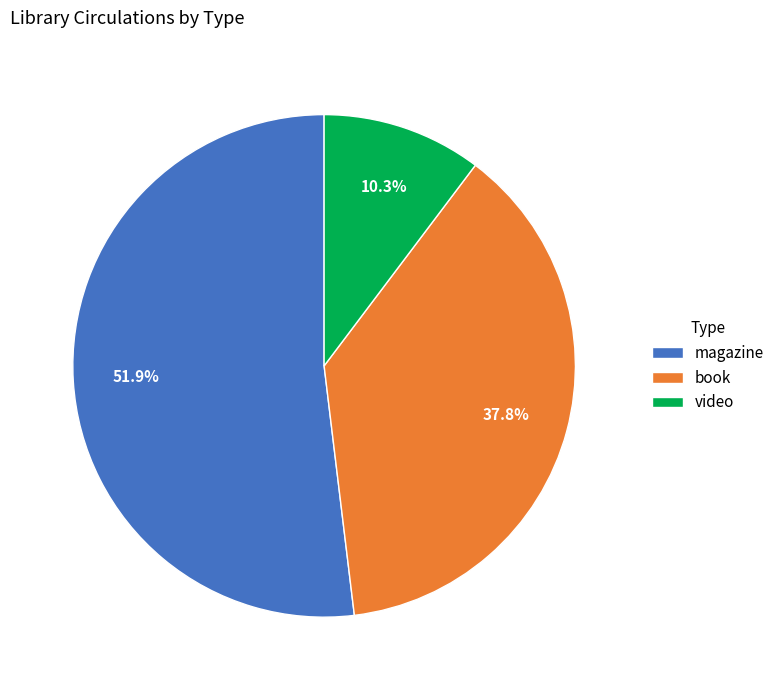

Is there any slice that represents more than half of the pie?

Yes